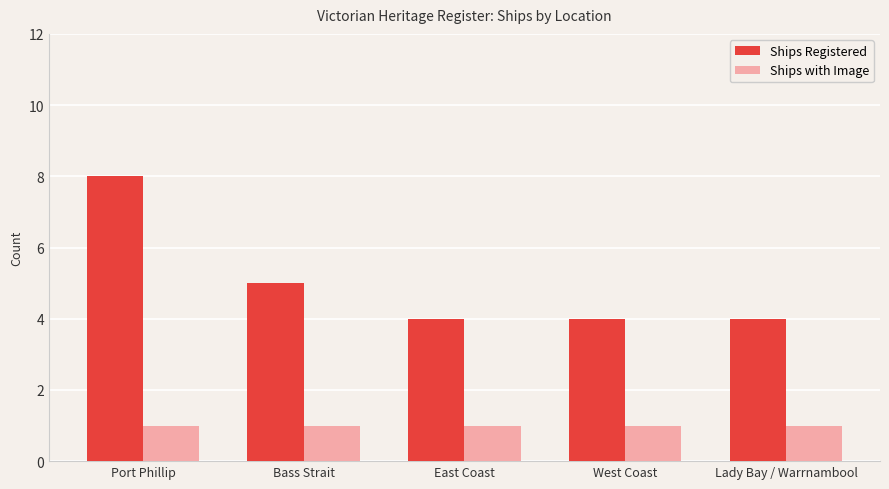

Count the number of categories in the chart.

5